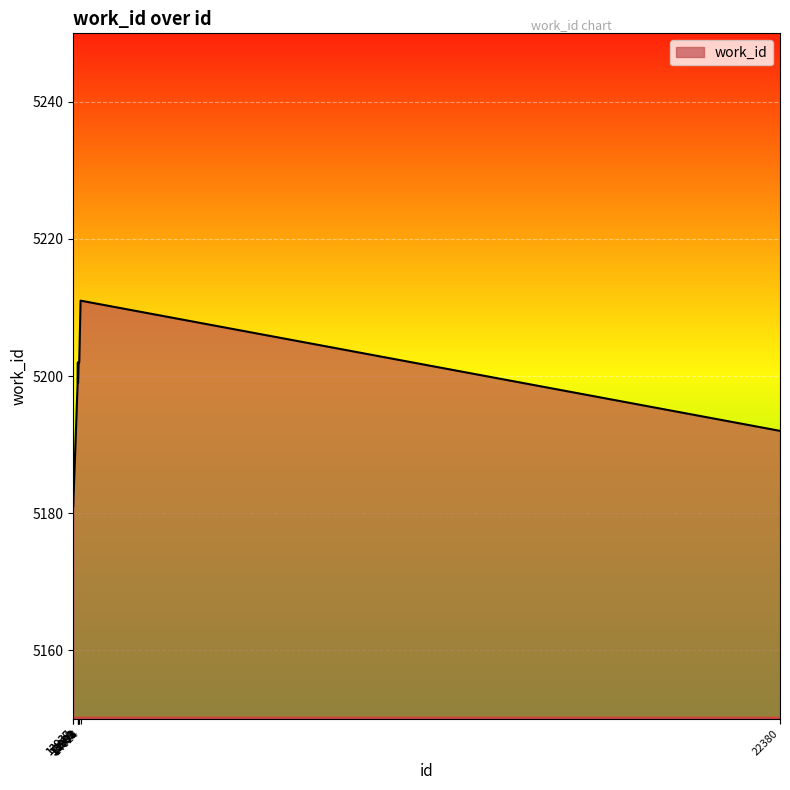

What is the difference between the maximum and minimum values?

30